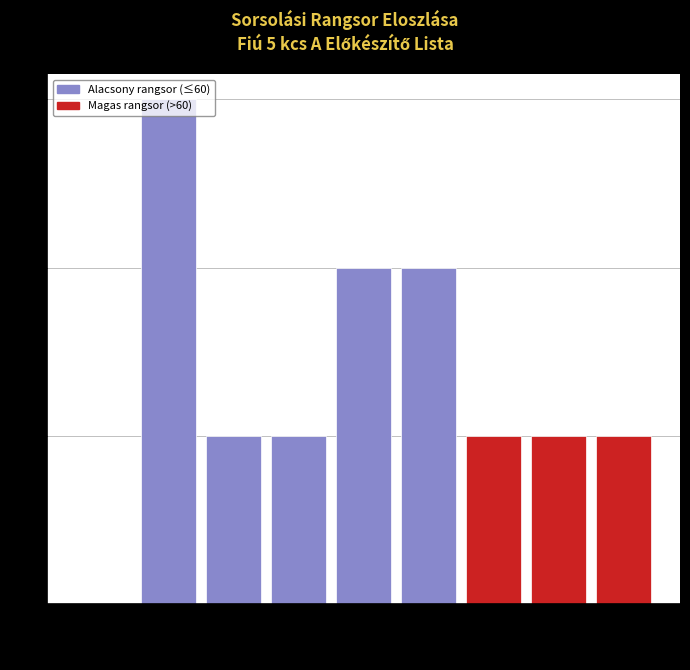

The value at 50-60 is 2. True or false?

True